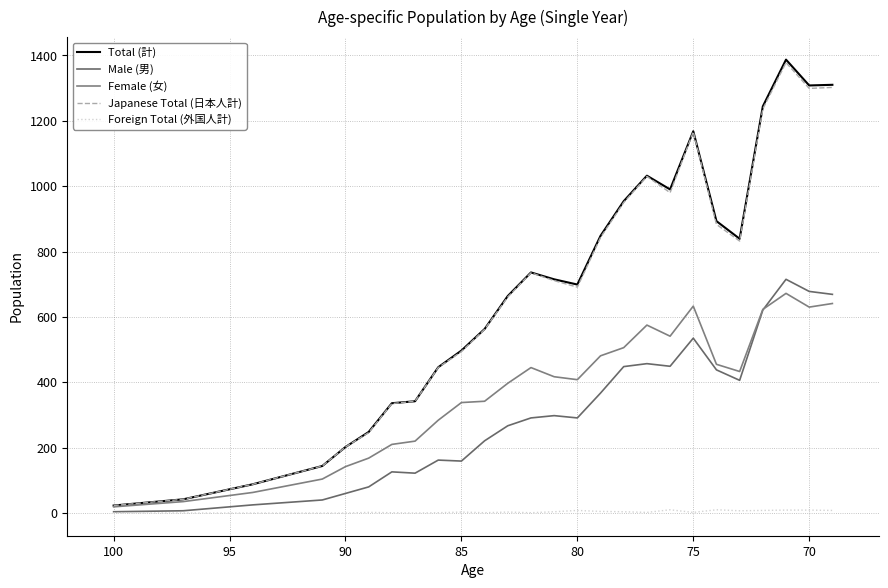

The value of Female (女) at 80 is 221. True or false?

False